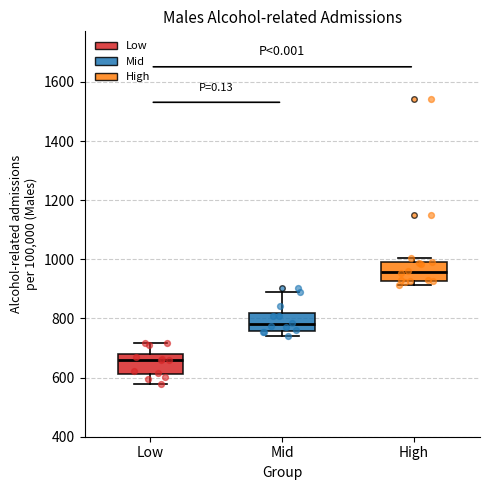

Which box has the highest median line?

High